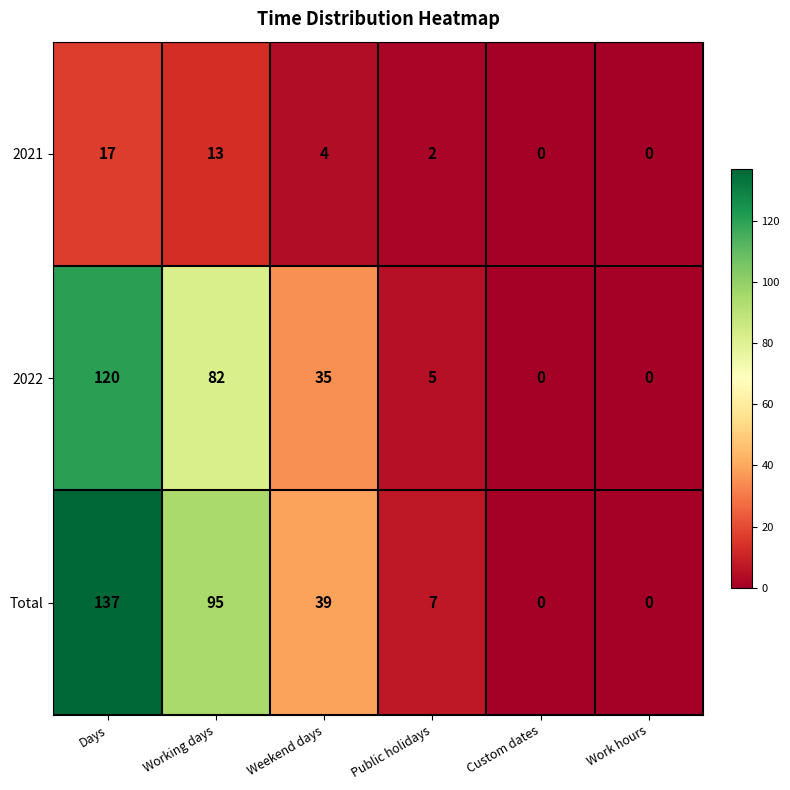

Reading right to left, transcribe all the data shown in this chart.

2021: 0	0	2	4	13	17
2022: 0	0	5	35	82	120
Total: 0	0	7	39	95	137